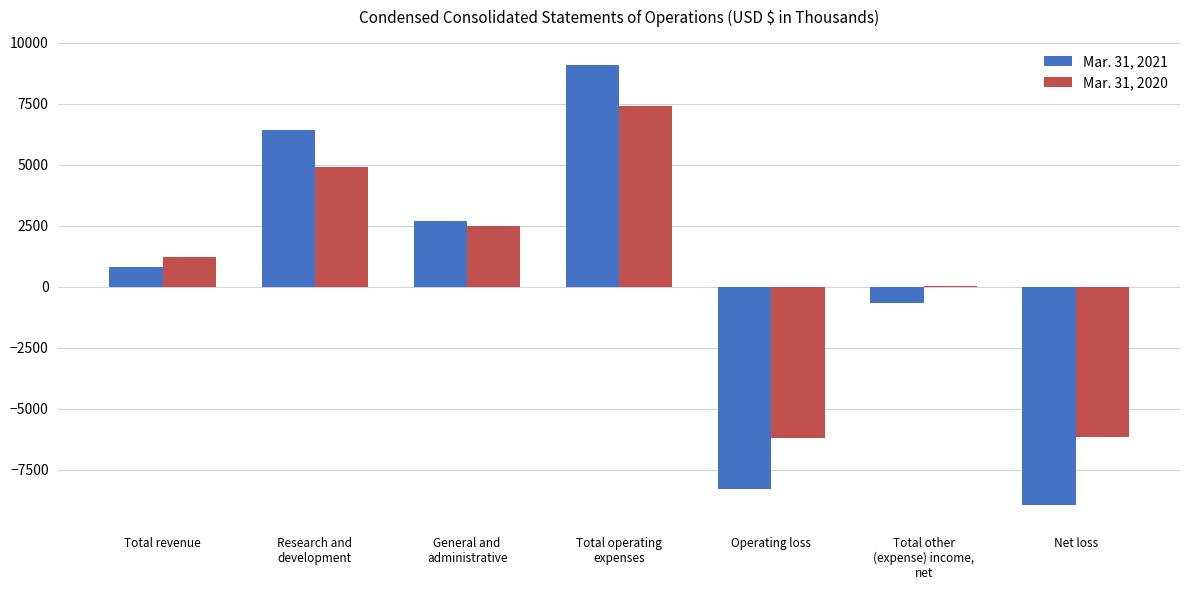

Are the bars horizontal?

No